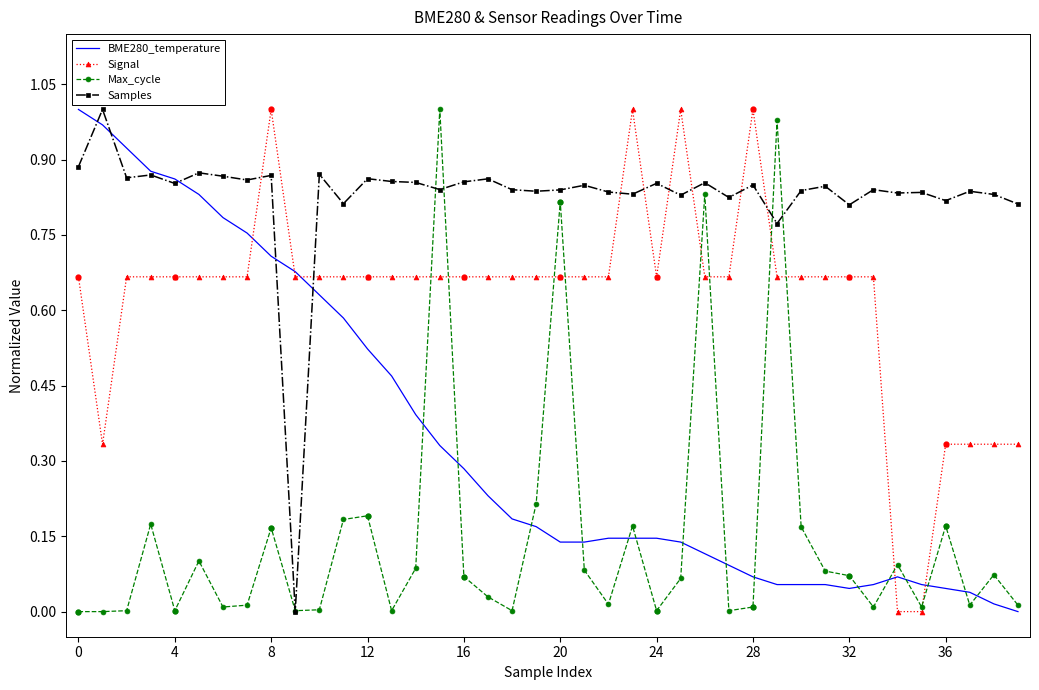

What are all the series names shown in the legend?

BME280_temperature, Signal, Max_cycle, Samples